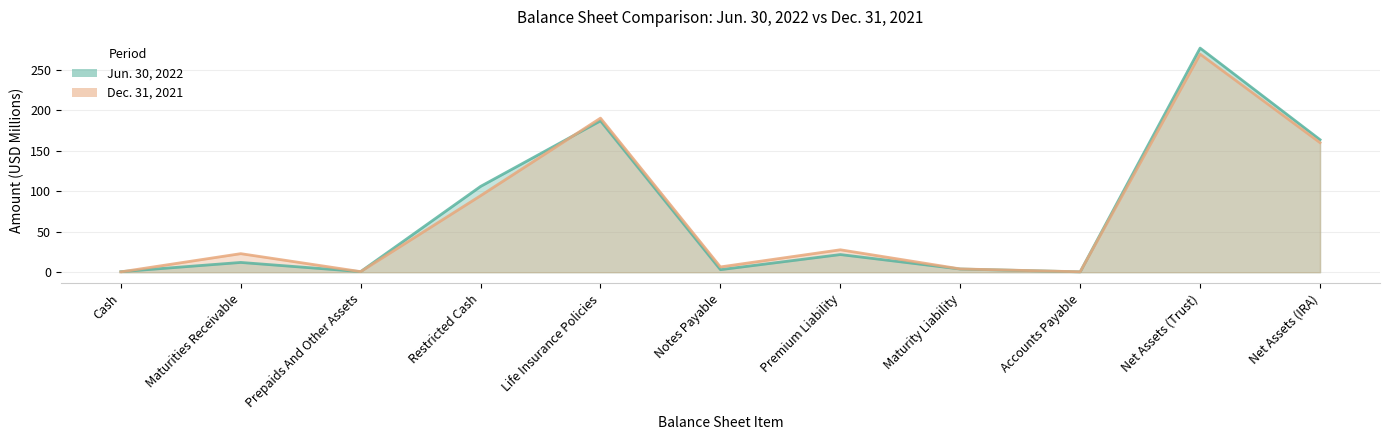

Where is the first local minimum for Jun. 30, 2022?

Prepaids And Other Assets